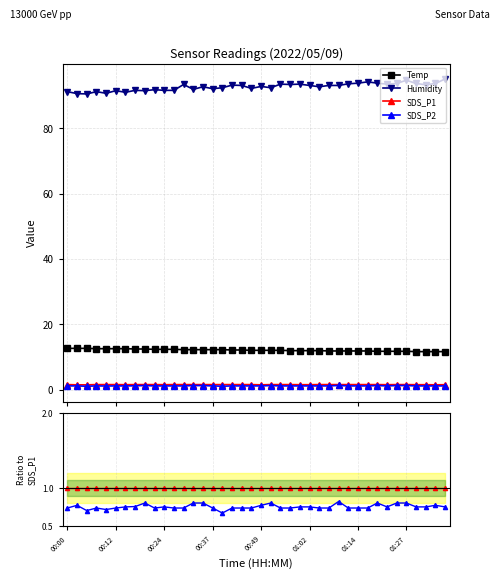

What is the difference between the maximum and minimum values in the SDS_P2 series?

0.2